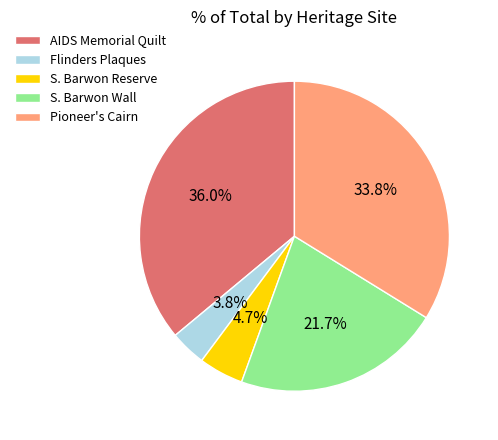

Does S. Barwon Reserve represent more than half of the total?

No